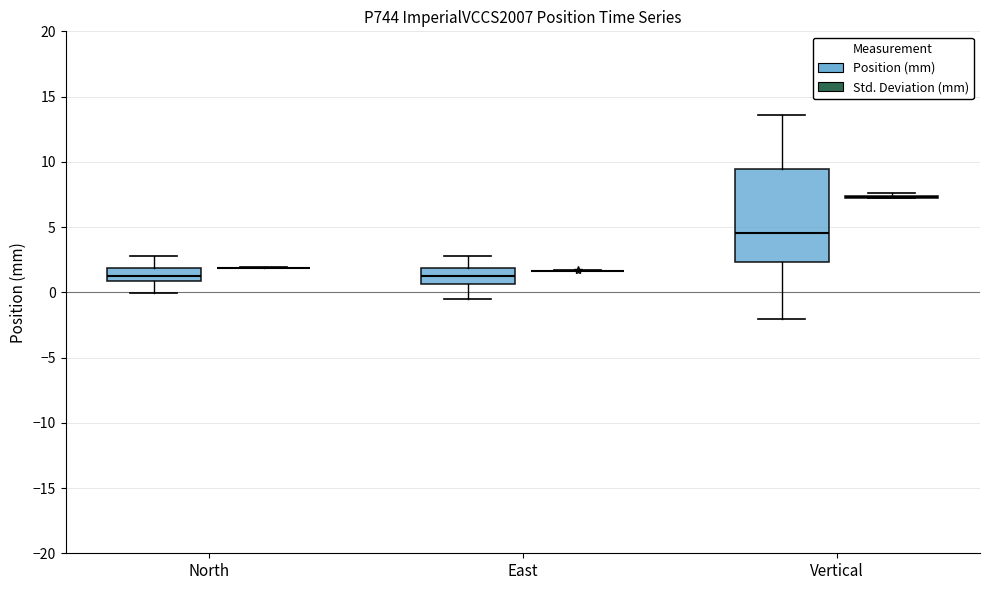

Comparing the boxes themselves (not the whiskers), which one is the tallest?

Vertical (Position (mm))